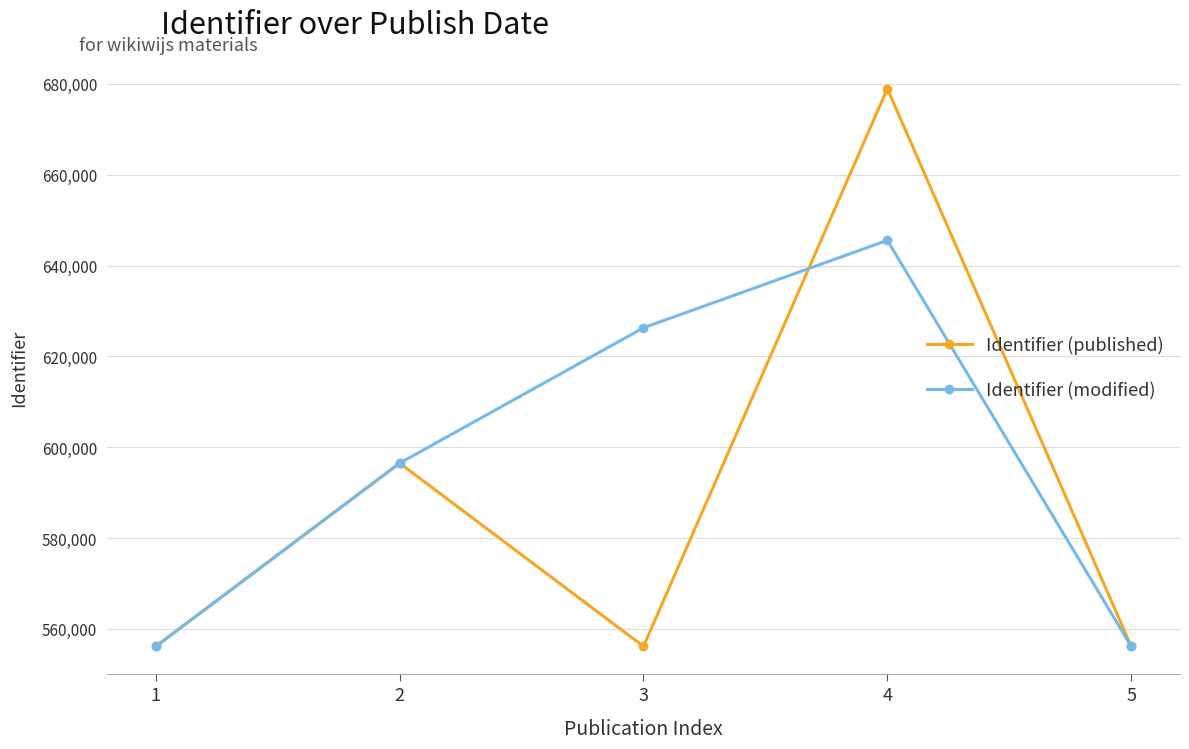

List the series in order of their overall mean, lowest first.

Identifier (published), Identifier (modified)